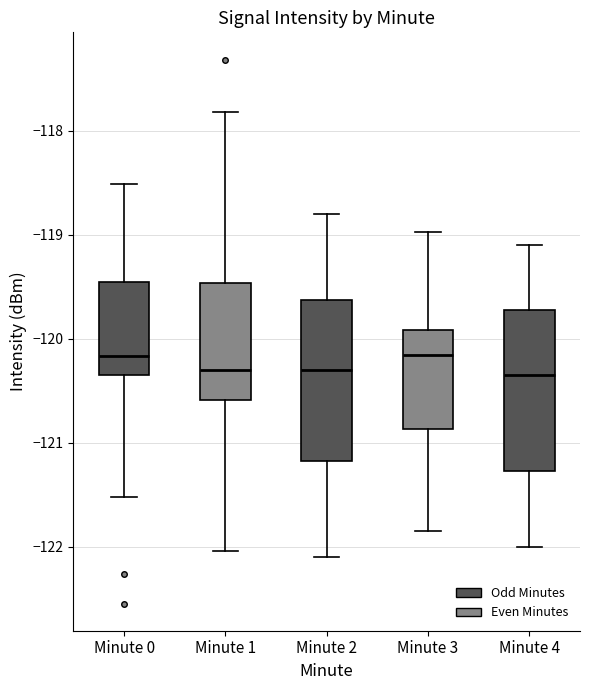

Where does the median line of the box for Minute 2 sit on the y-axis? The values are not printed on the chart, so give them approximately, as read against the axis.

-120.3